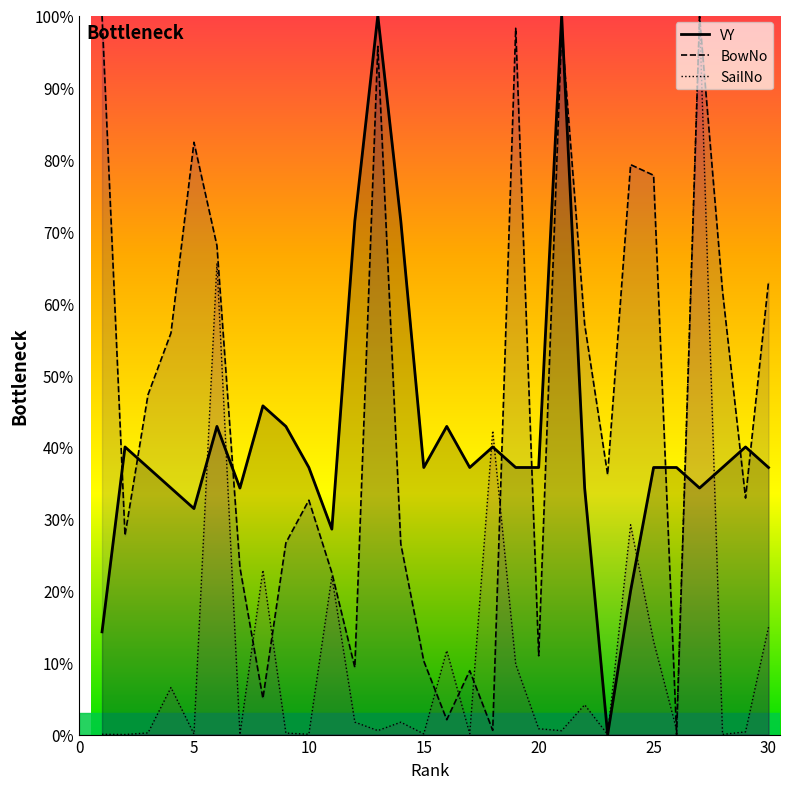

How many data points in SailNo_numeric are above 0?

29